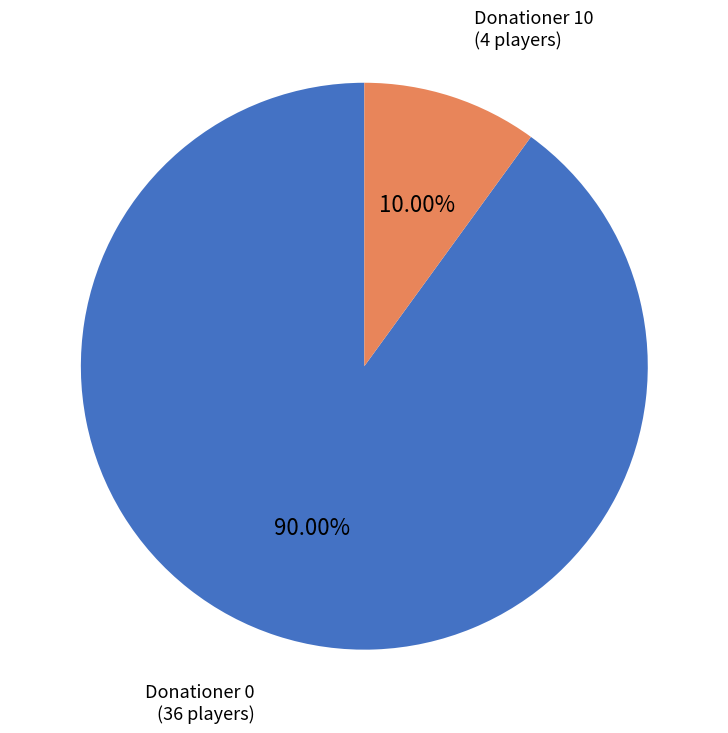

Which category has the smallest portion of the pie?

Donationer 10